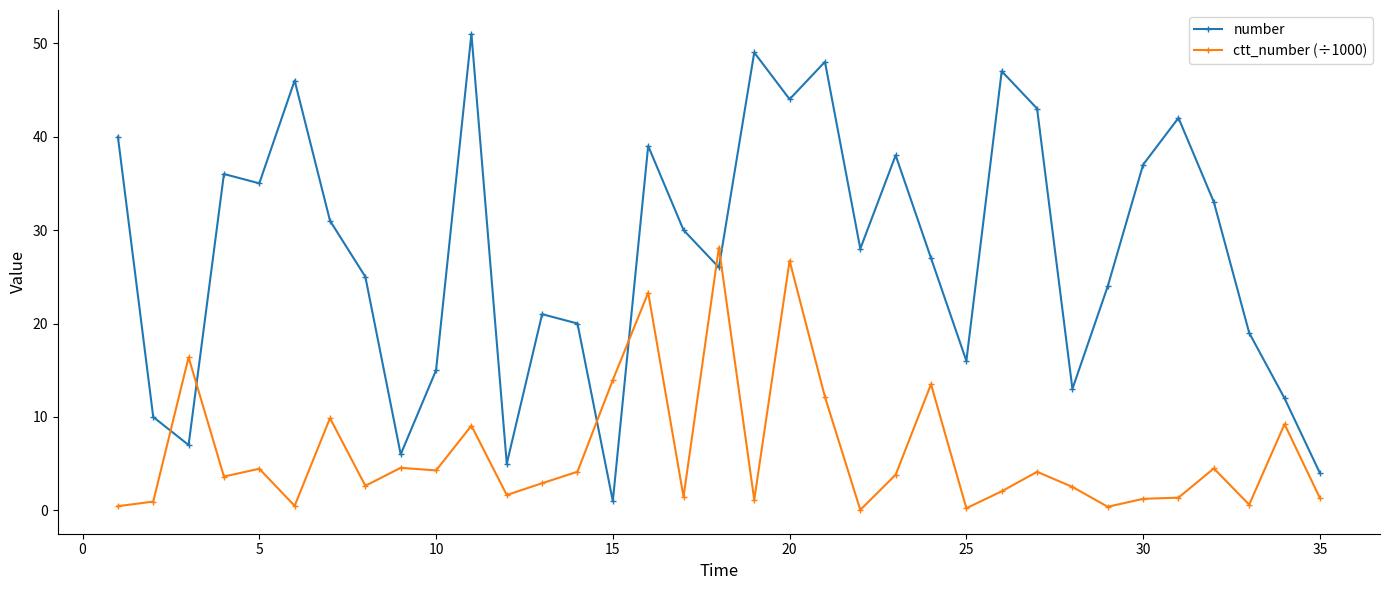

Which series has the largest range (max minus min)?

number